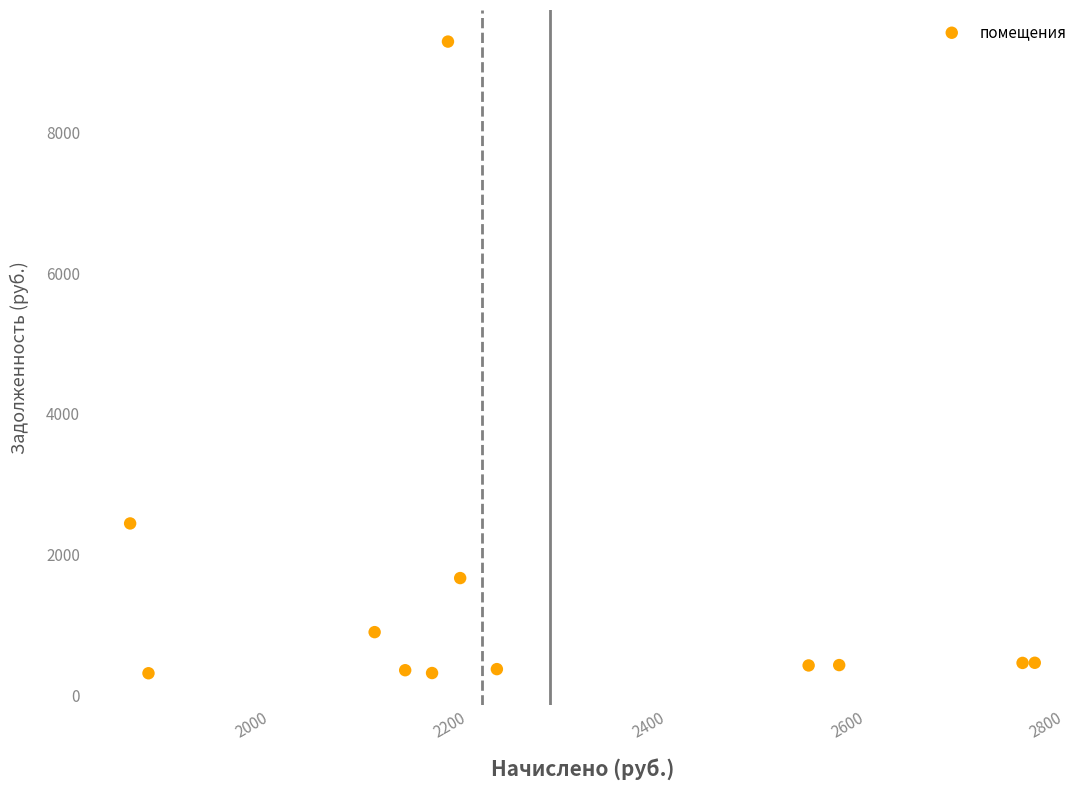

What is the range of X values (max minus min)?

911.1